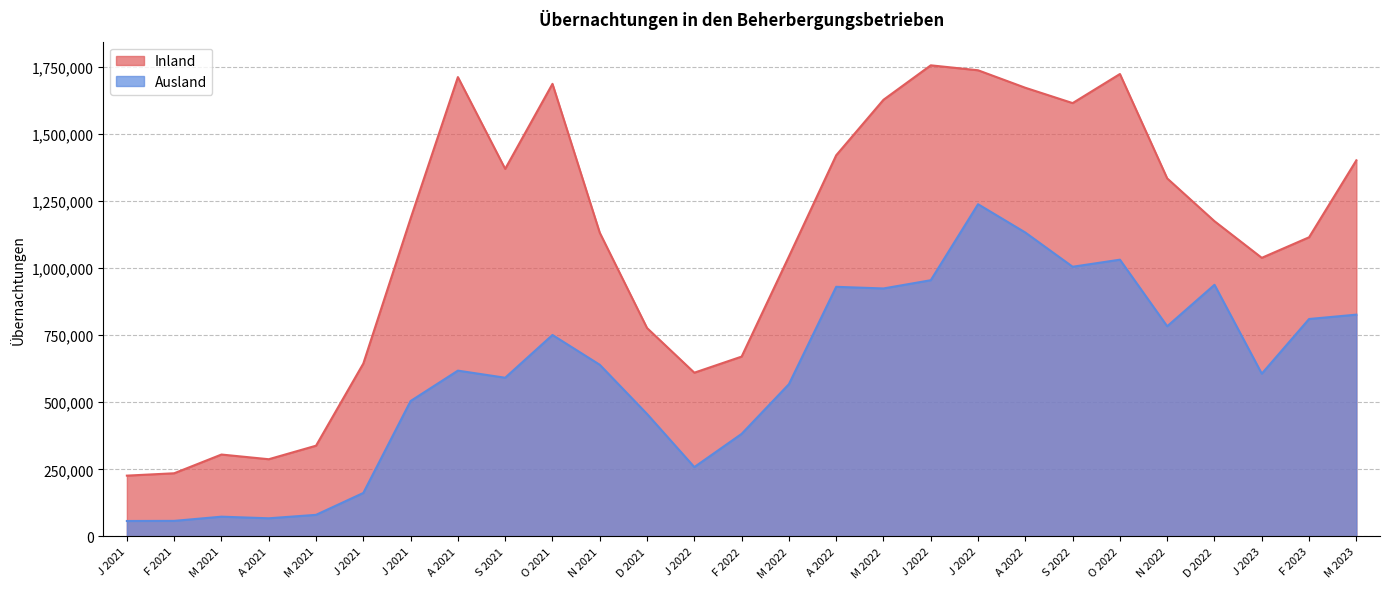

At which label does Inland first exceed 1174621?

J 2021